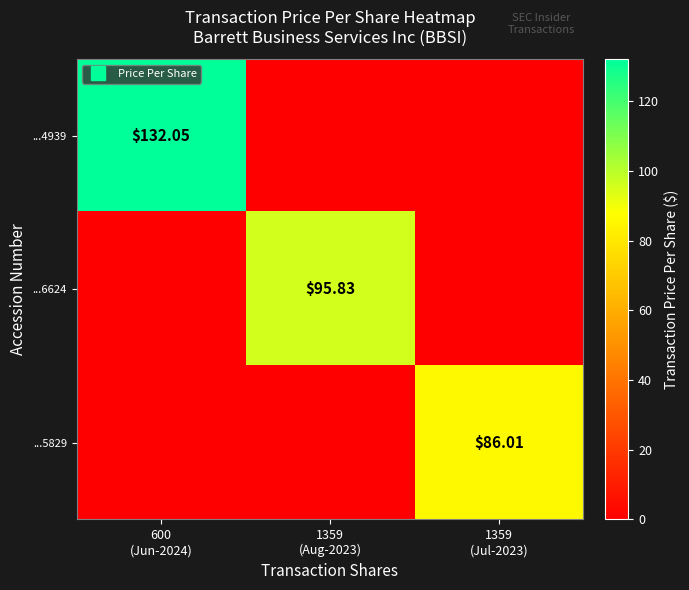

Where is ...6624 nearest to the value 47?

600 (Jun-2024)